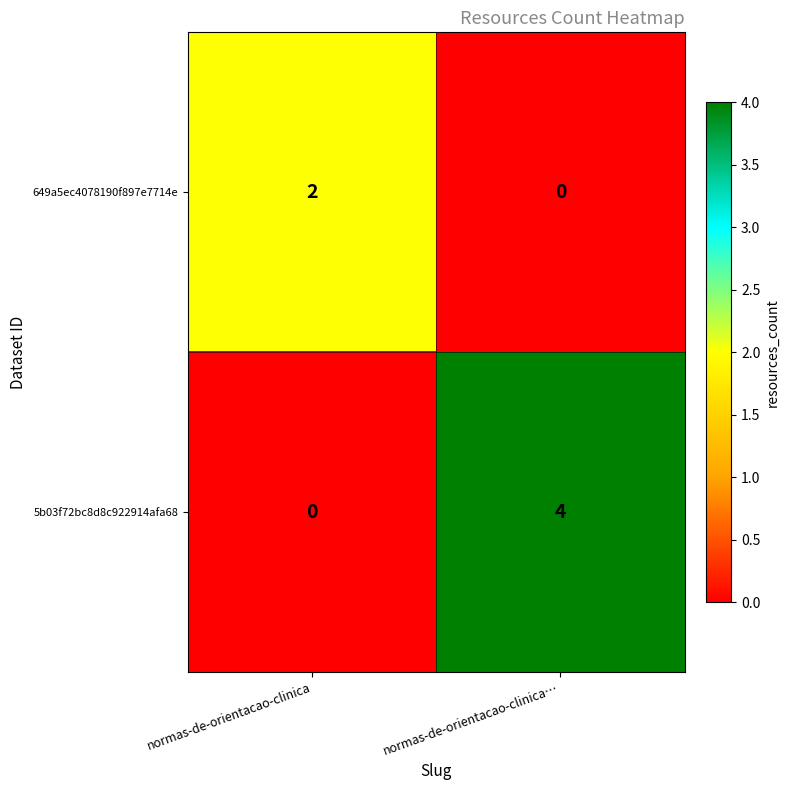

Reading left to right, list all the values displayed in this chart.

649a5ec4078190f897e7714e: 2	0
5b03f72bc8d8c922914afa68: 0	4